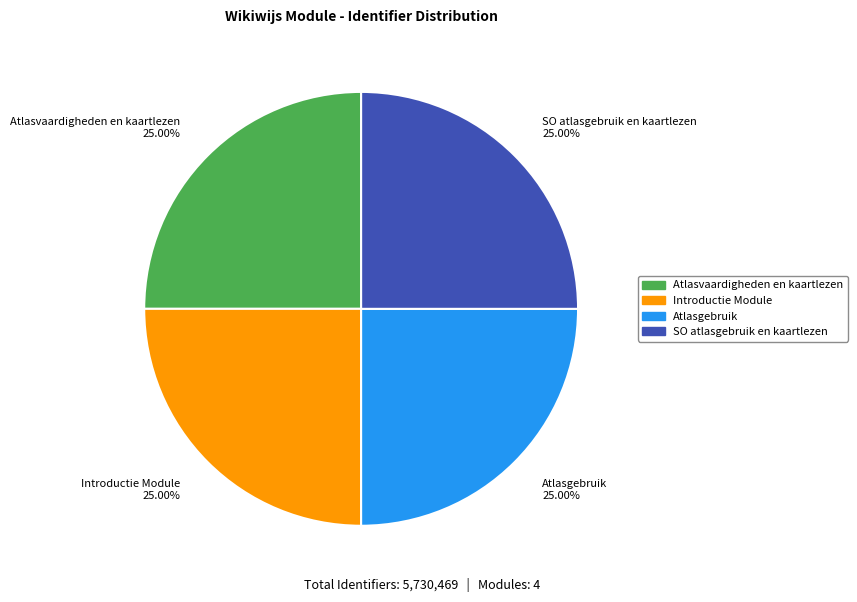

Approximately how many times larger is the value at Atlasvaardigheden en kaartlezen 25.00% compared to Introductie Module 25.00%?

1.0